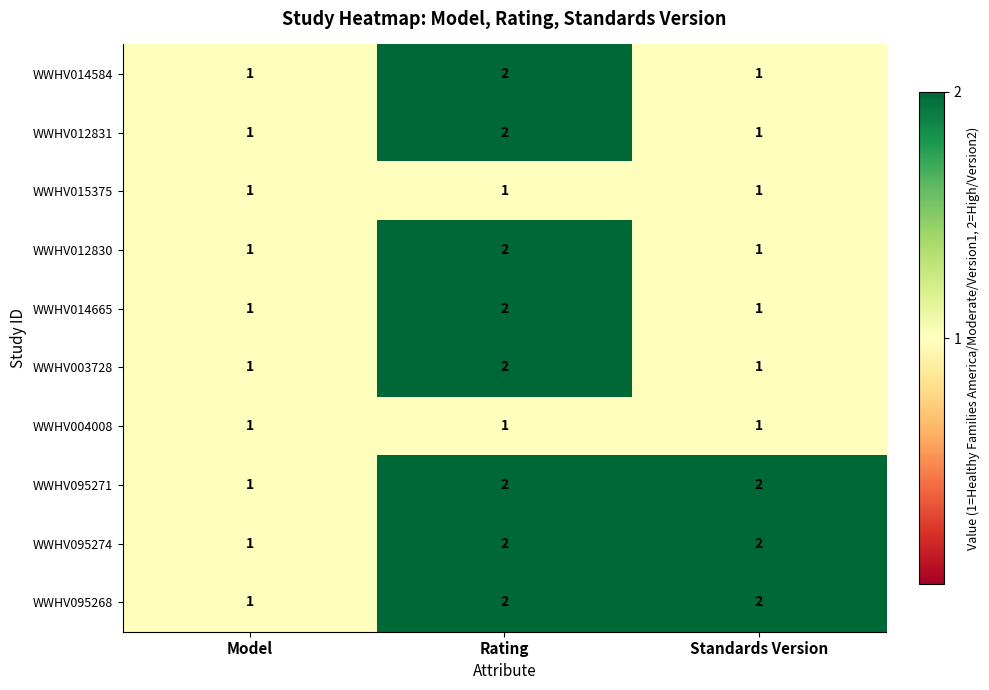

What is the sum of the WWHV095274 values at Standards Version and Rating?

4